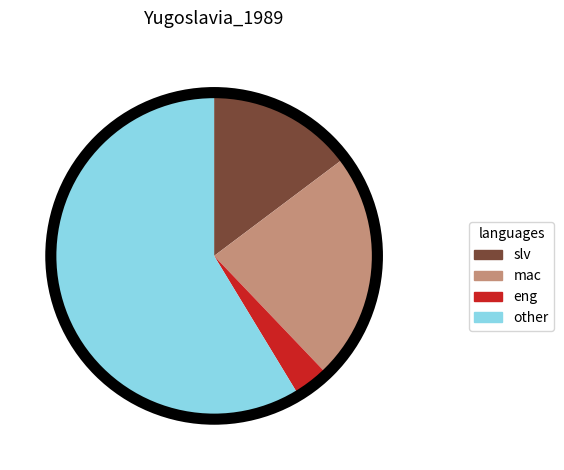

Between other and eng, which is larger?

other